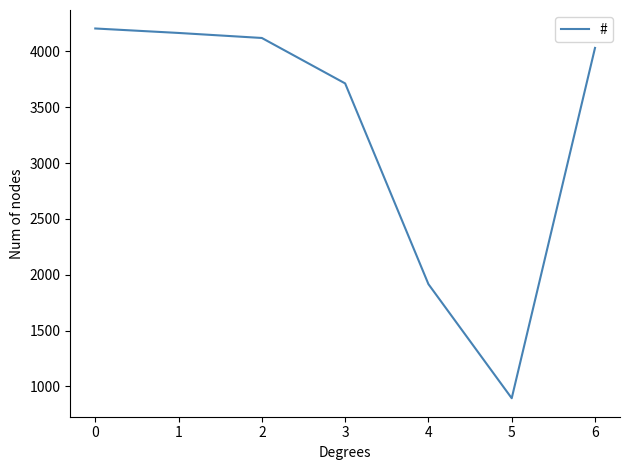

Which label corresponds to the smallest value in the chart?

5